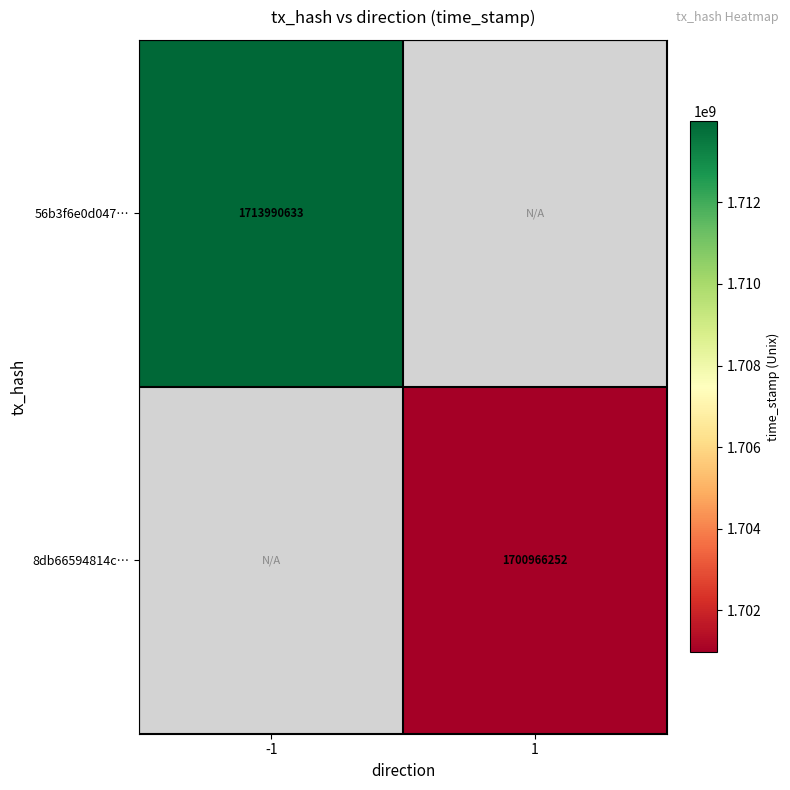

Is it true that 56b3f6e0d047… equals 2894349944 at -1?

False